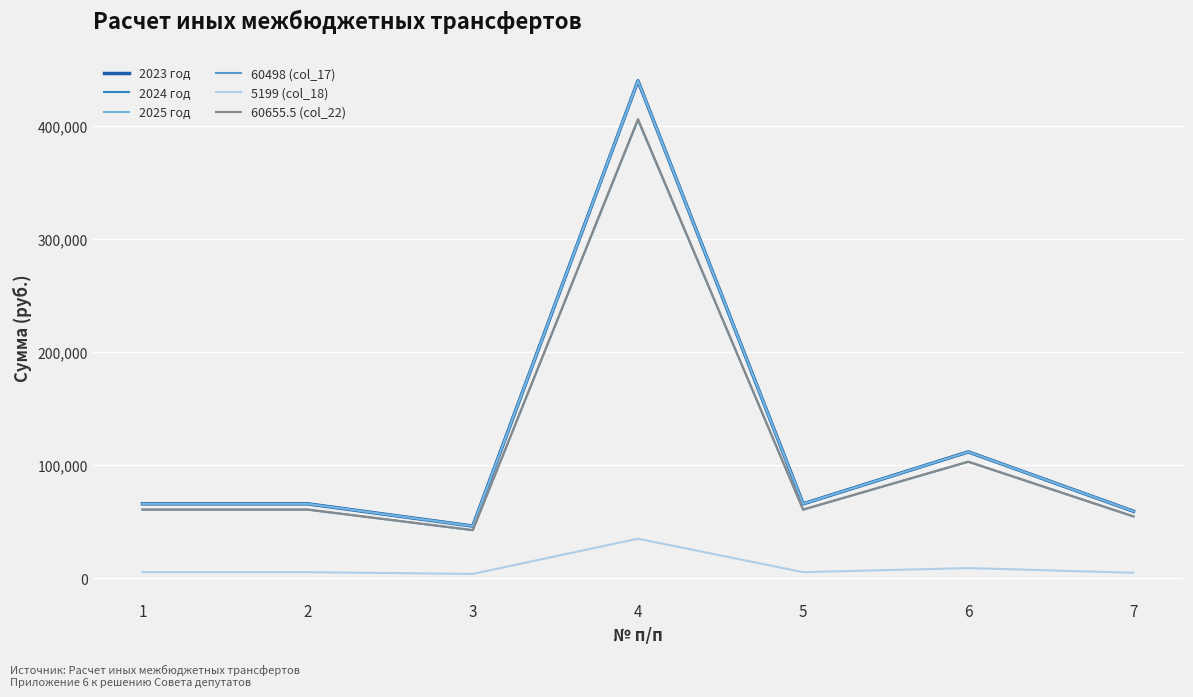

How many lines are shown in the chart?

6